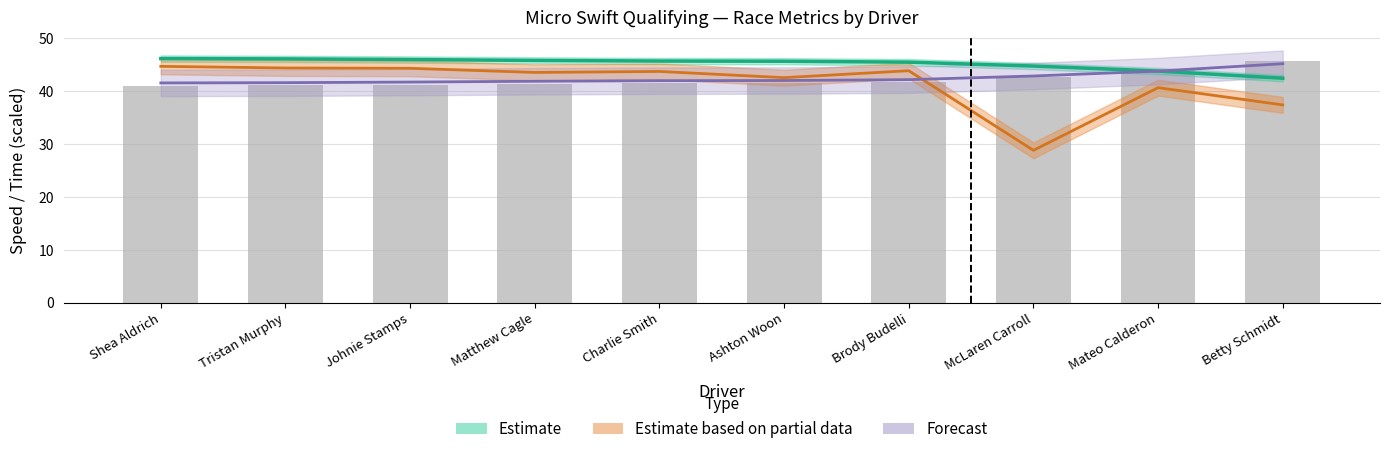

Which has a higher value, Tristan Murphy or Shea Aldrich?

Shea Aldrich